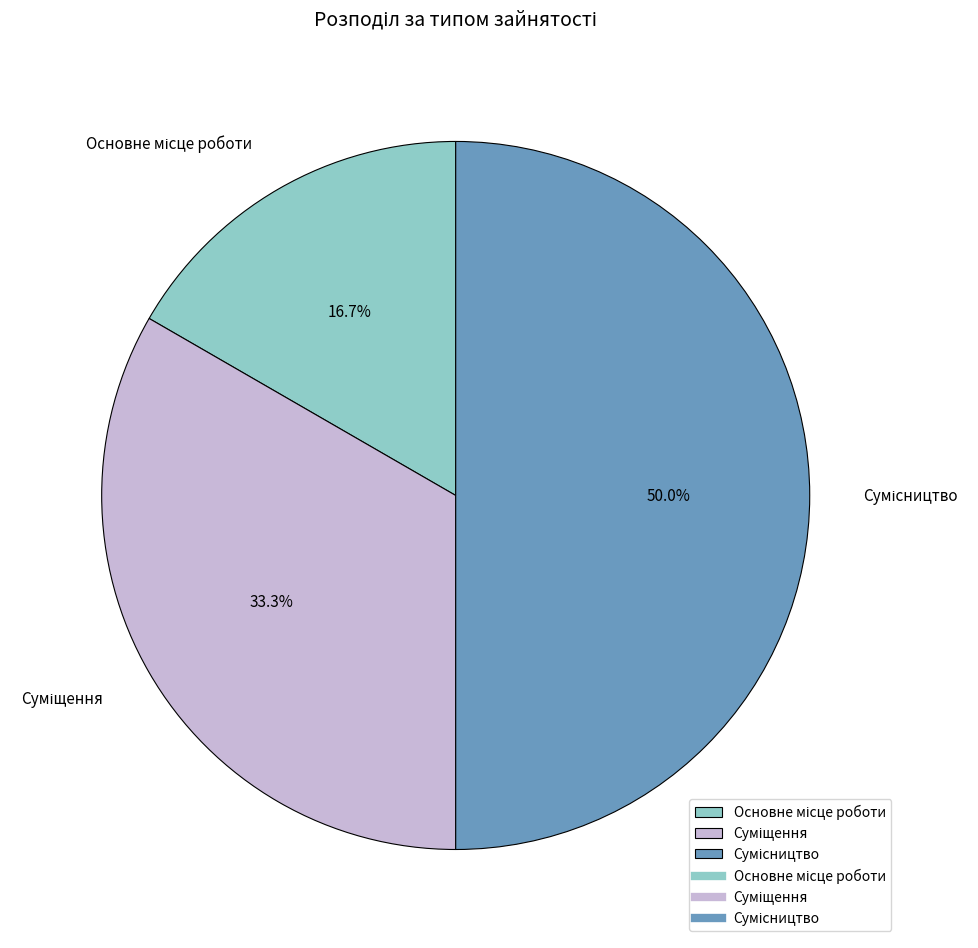

Does Основне місце роботи represent more than half of the total?

No